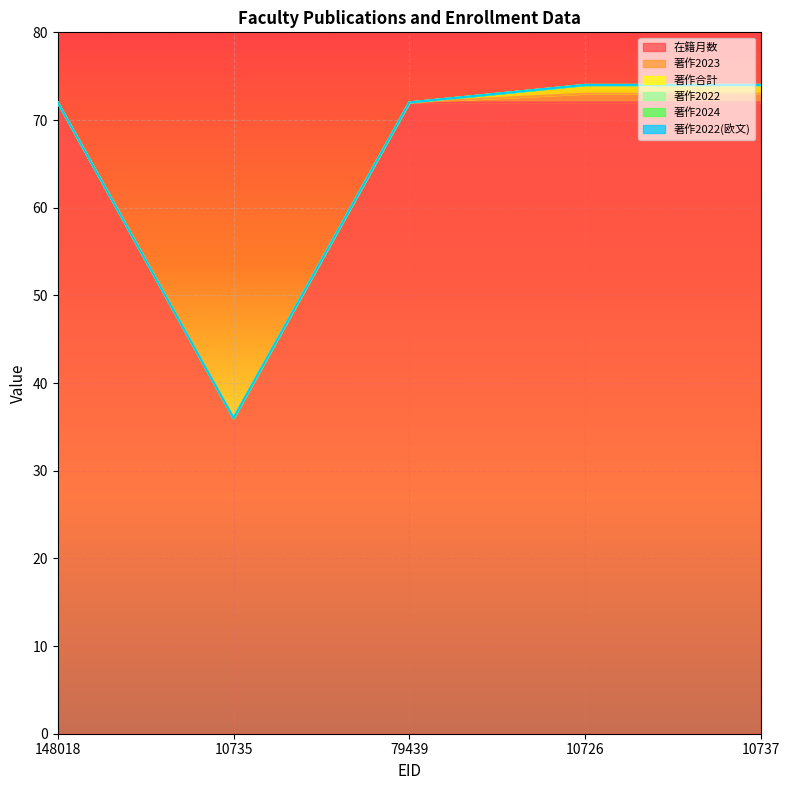

Rank the categories by 在籍月数 value from highest to lowest.

148018, 79439, 10726, 10737, 10735